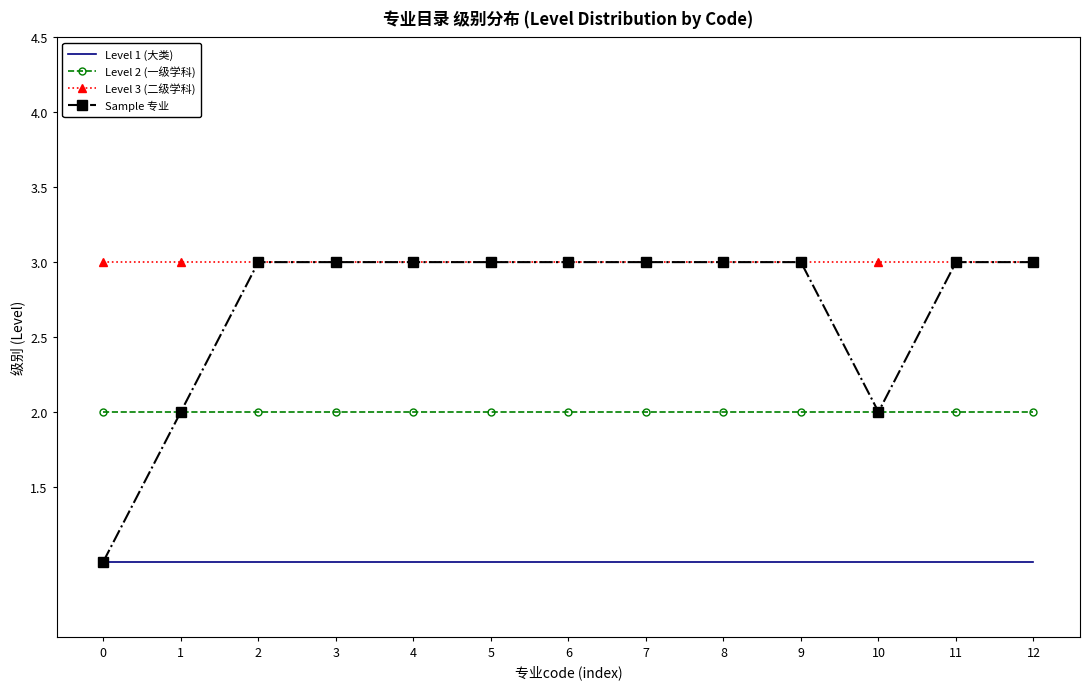

Is it true that Level 1 (大类) equals 2 at 7?

False